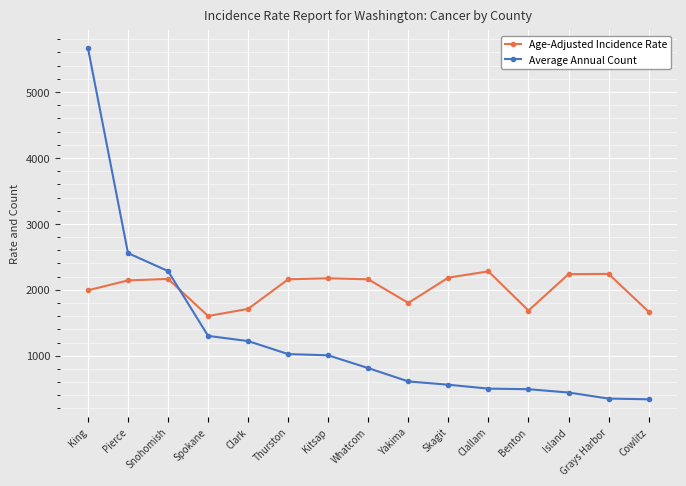

Rank the series by their maximum value, from lowest to highest.

Age-Adjusted Incidence Rate, Average Annual Count